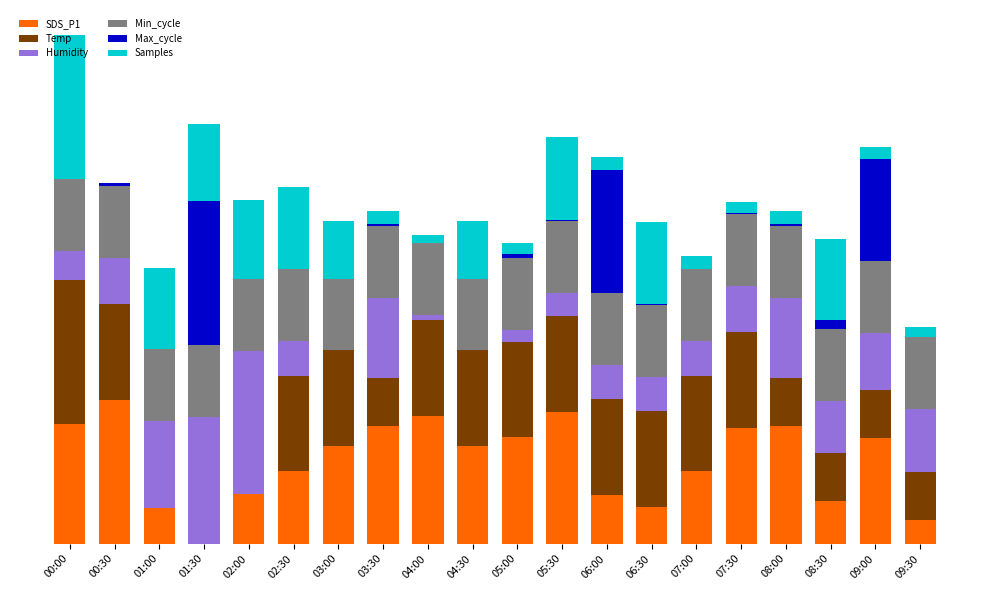

What are all the series names shown in the legend?

SDS_P1, Temp, Humidity, Min_cycle, Max_cycle, Samples